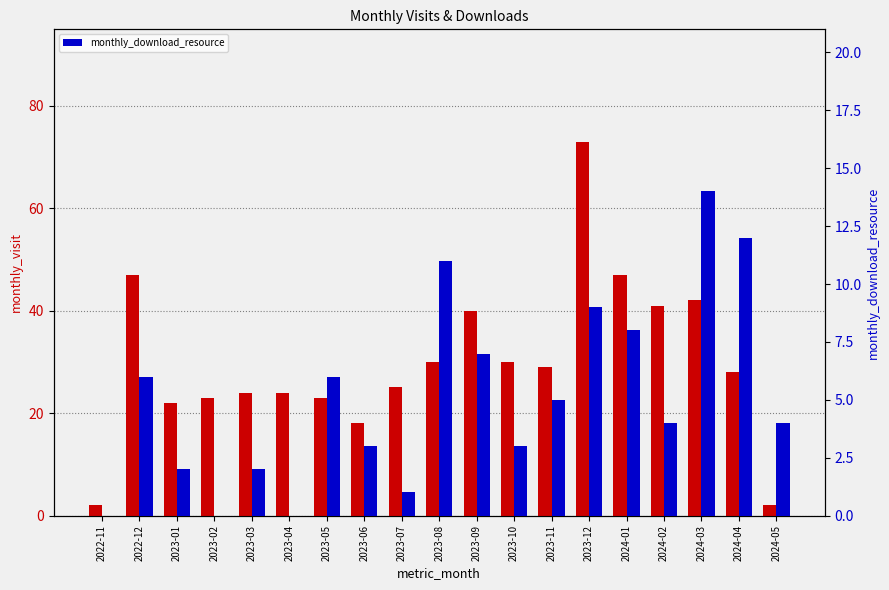

Reading left to right, extract all data points from this chart.

monthly_visit: 2022-11=2	2022-12=47	2023-01=22	2023-02=23	2023-03=24	2023-04=24	2023-05=23	2023-06=18	2023-07=25	2023-08=30	2023-09=40	2023-10=30	2023-11=29	2023-12=73	2024-01=47	2024-02=41	2024-03=42	2024-04=28	2024-05=2
monthly_download_resource: 2022-11=0	2022-12=6	2023-01=2	2023-02=0	2023-03=2	2023-04=0	2023-05=6	2023-06=3	2023-07=1	2023-08=11	2023-09=7	2023-10=3	2023-11=5	2023-12=9	2024-01=8	2024-02=4	2024-03=14	2024-04=12	2024-05=4